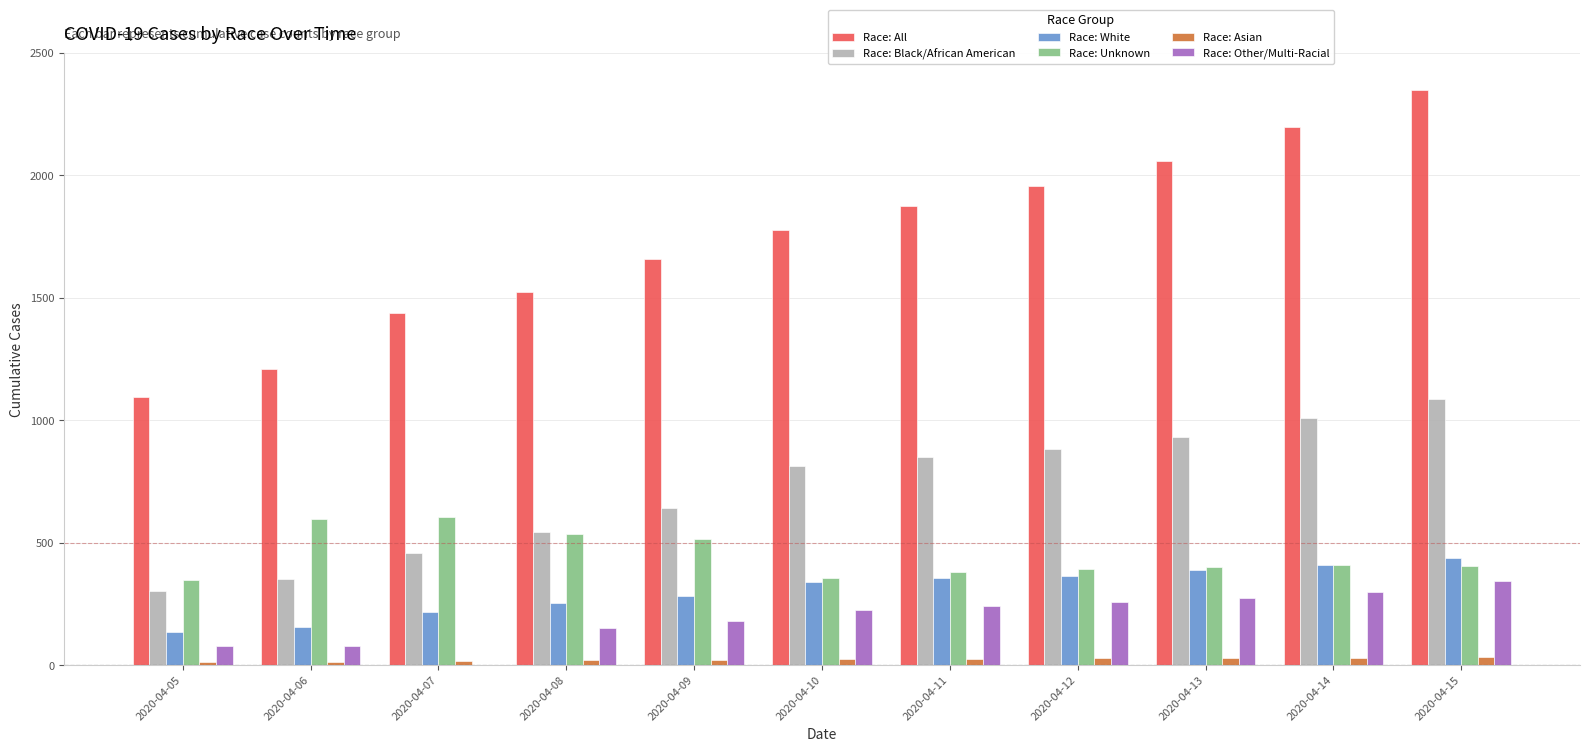

At which label is Race: Black/African American closest to 696?

2020-04-09